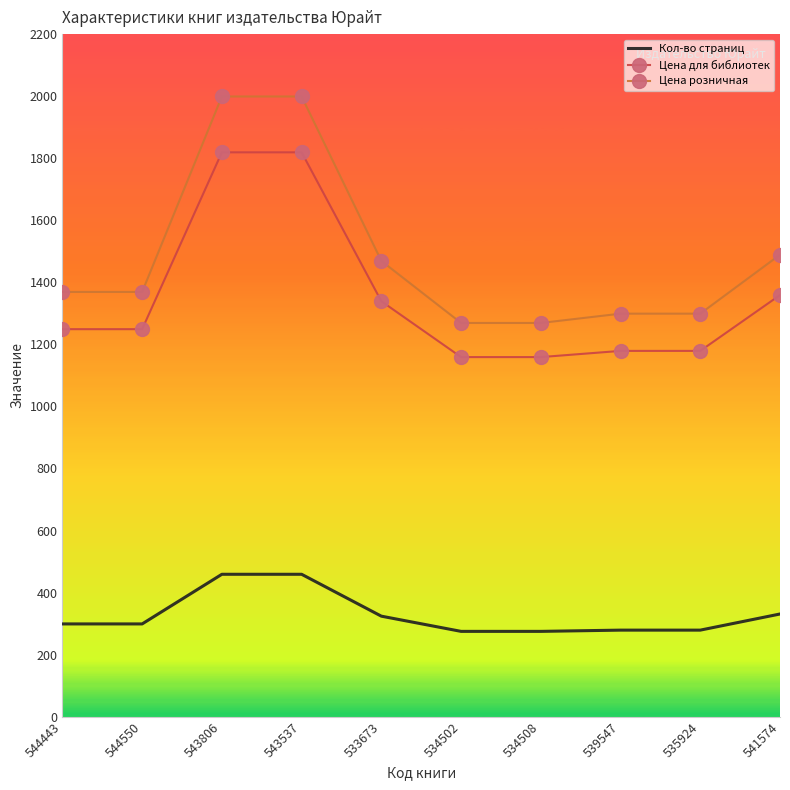

What is the total value across all series at 534502?

2703